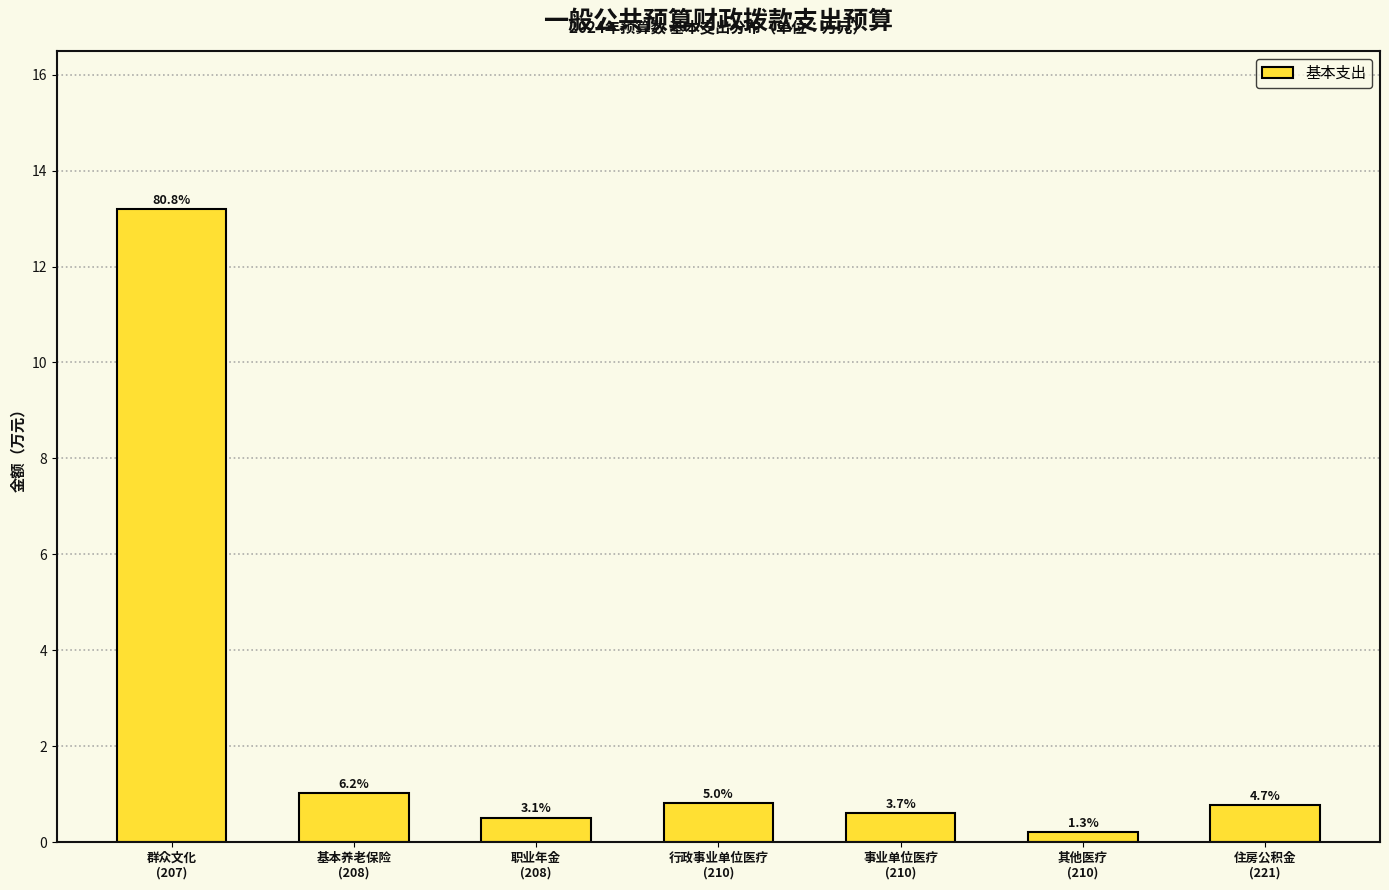

Does the chart contain any negative values?

No